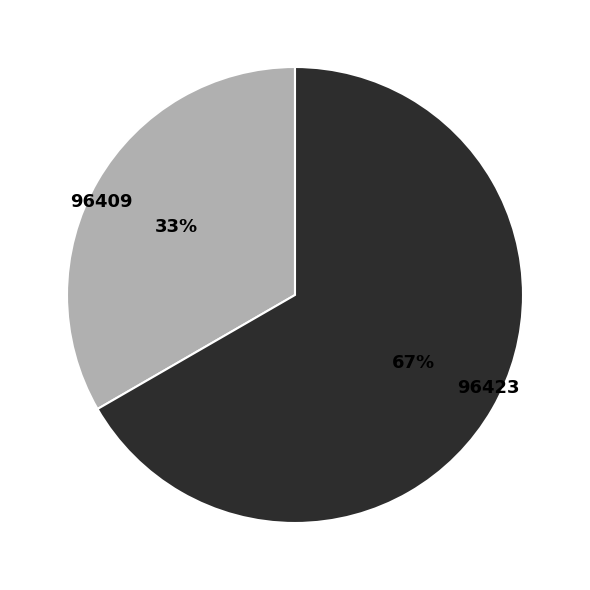

Which has a higher value, 96423 or 96409?

96423